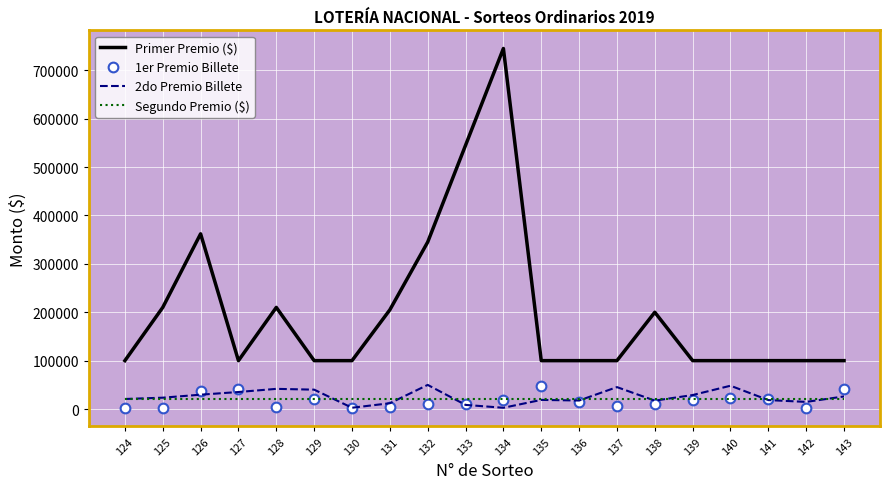

True or false: 1er Premio Billete and Primer Premio ($) intersect in this chart.

False